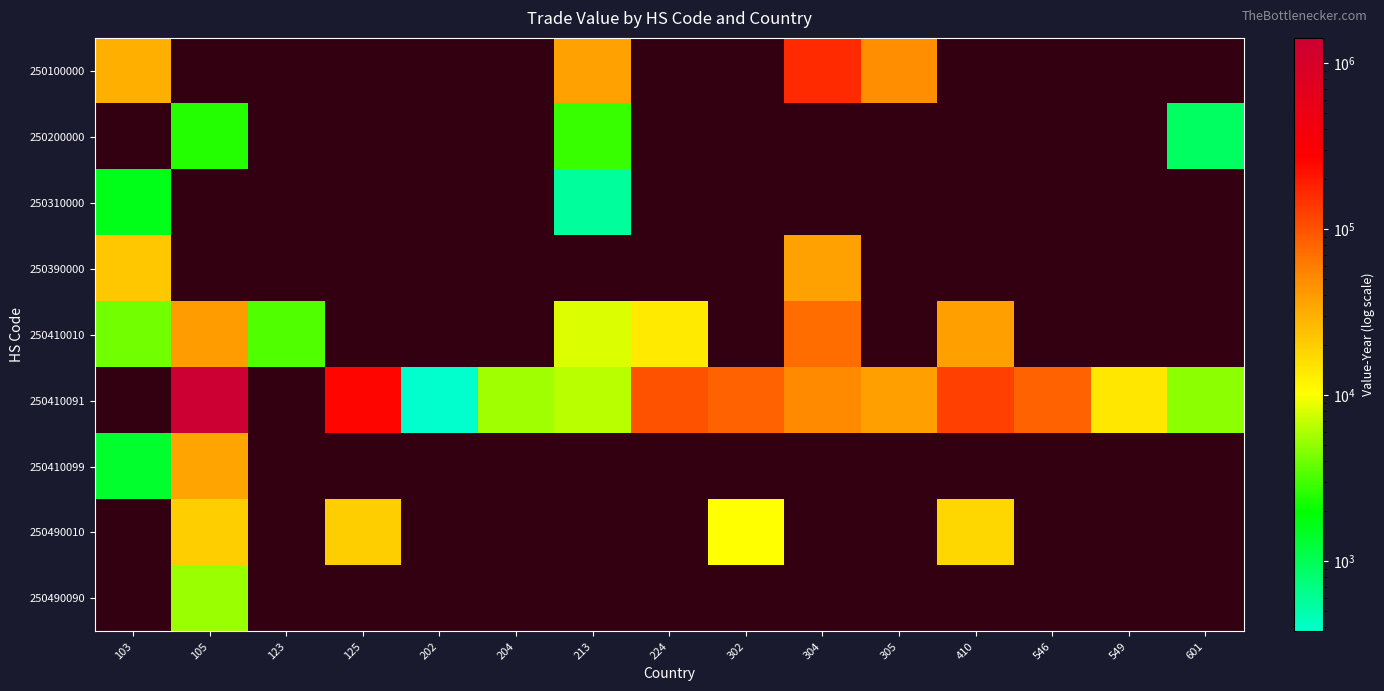

Is the value of 250410010 at 202 greater than the value of 250490010 at 410?

No